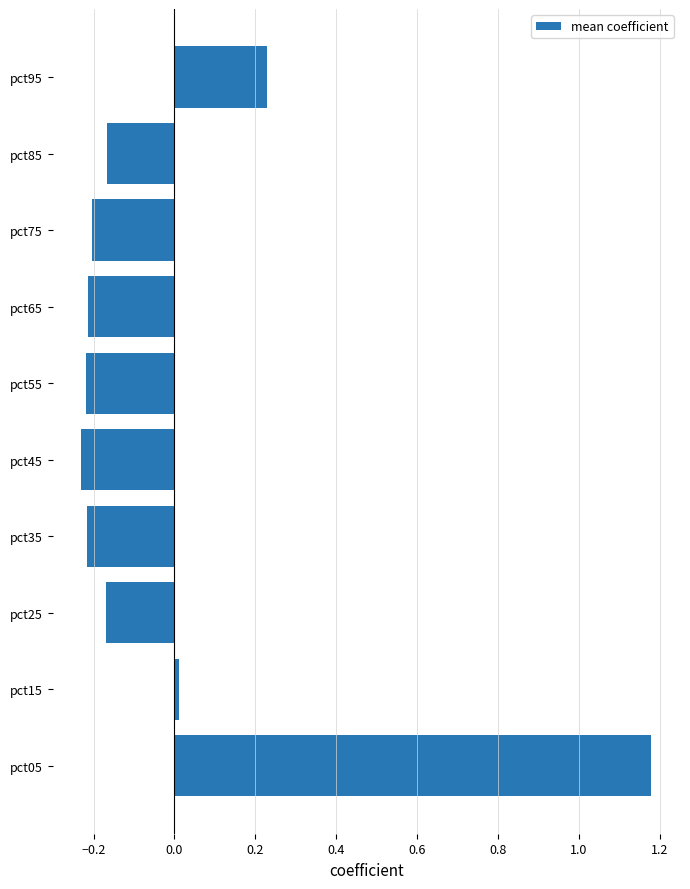

Count the number of data series in this chart.

1